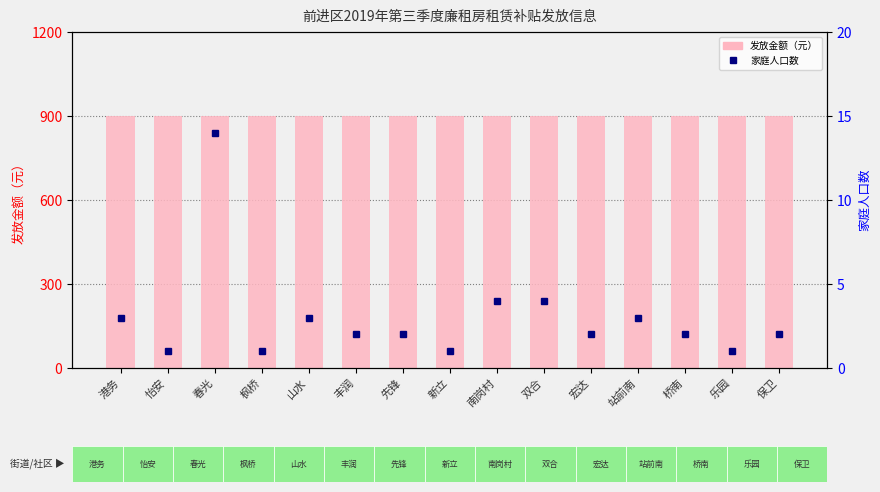

Between 怡安 and 丰润, which series saw the biggest shift?

家庭人口数